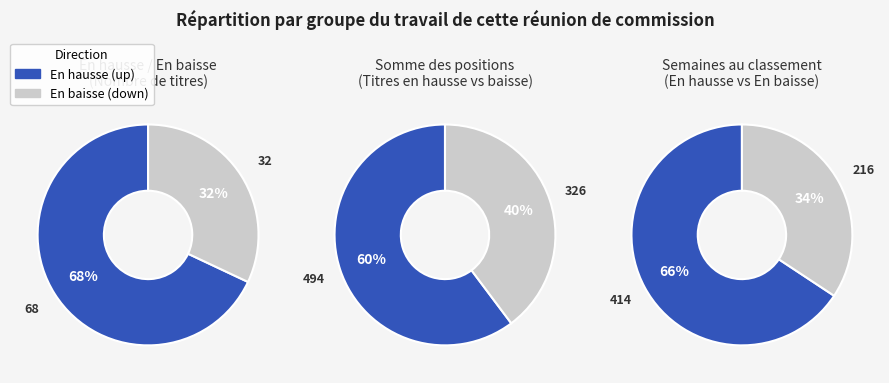

What percentage is NOT represented by down?

68.0%